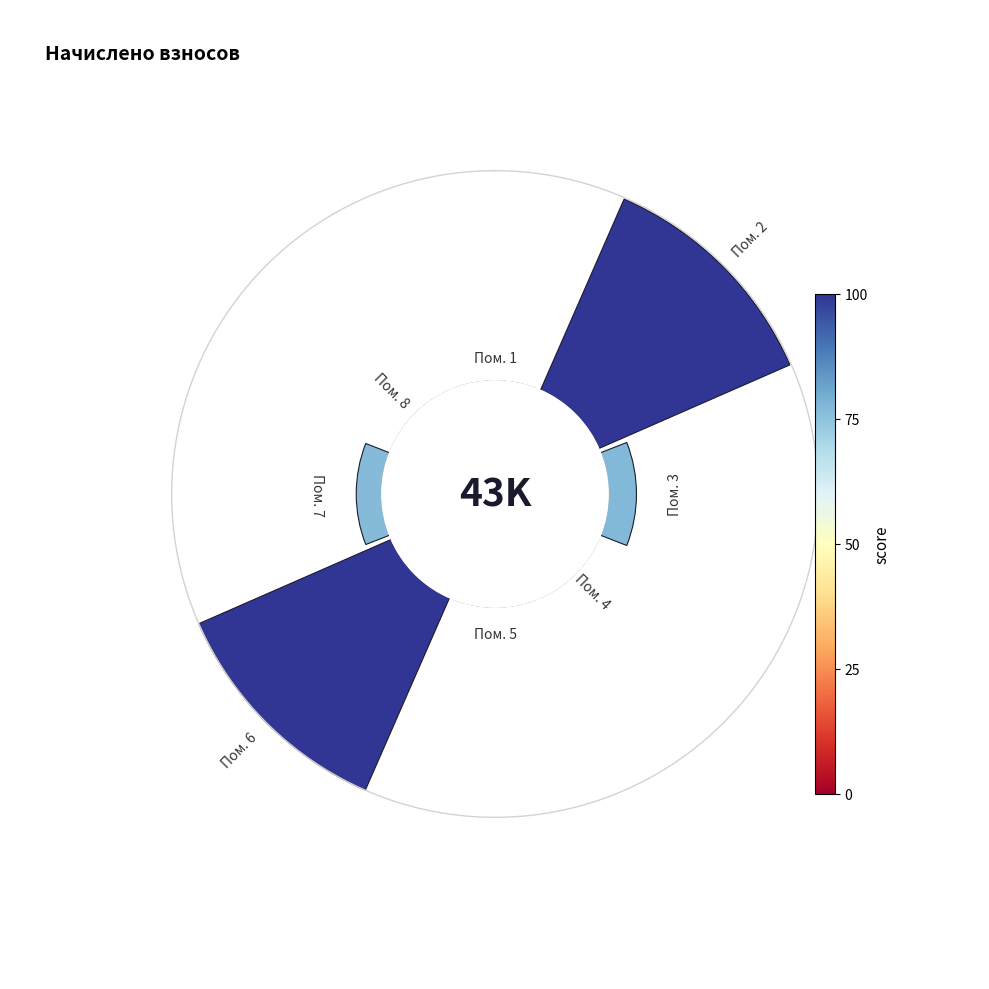

Does any single category account for the majority?

No